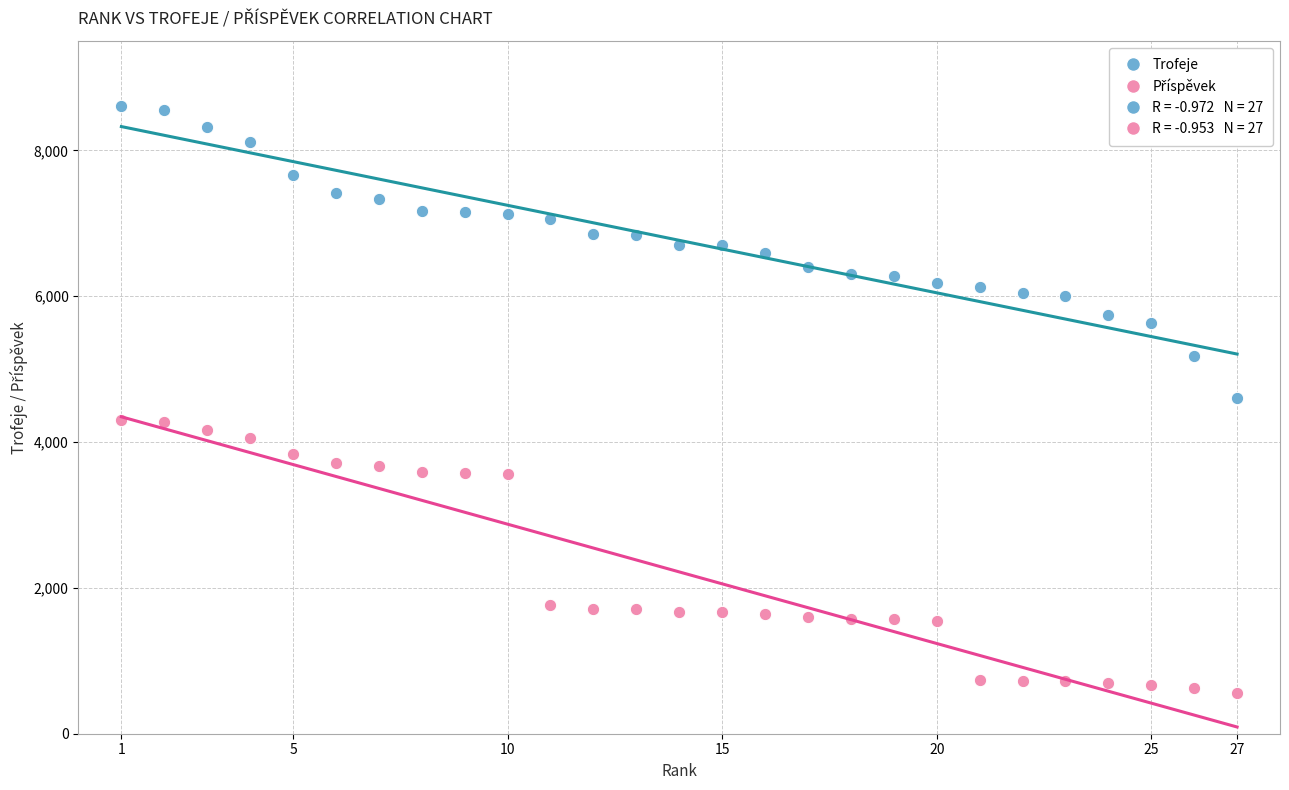

Across all data points, what is the range of X values (max minus min)?

26